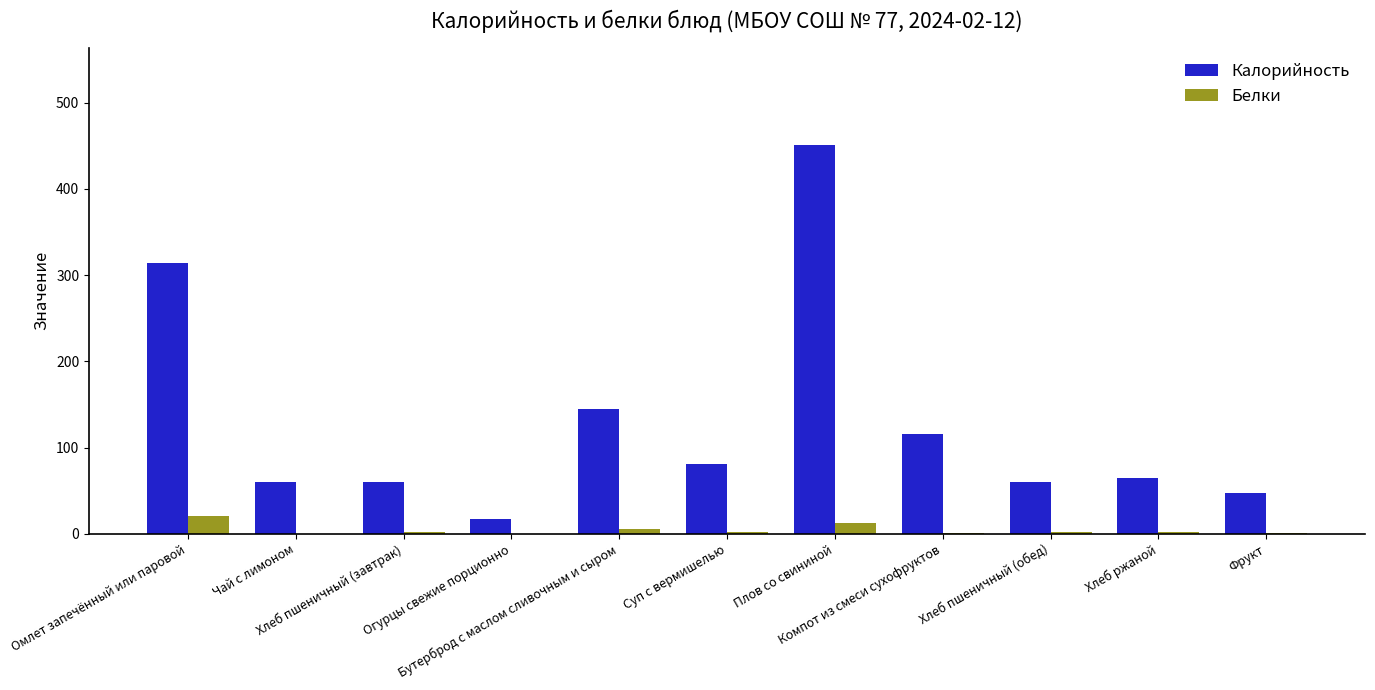

How many groups of bars are there?

11